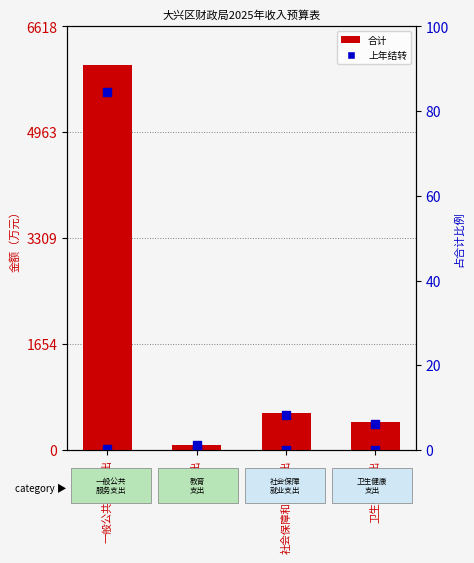

Which series contains the highest Y value?

合计